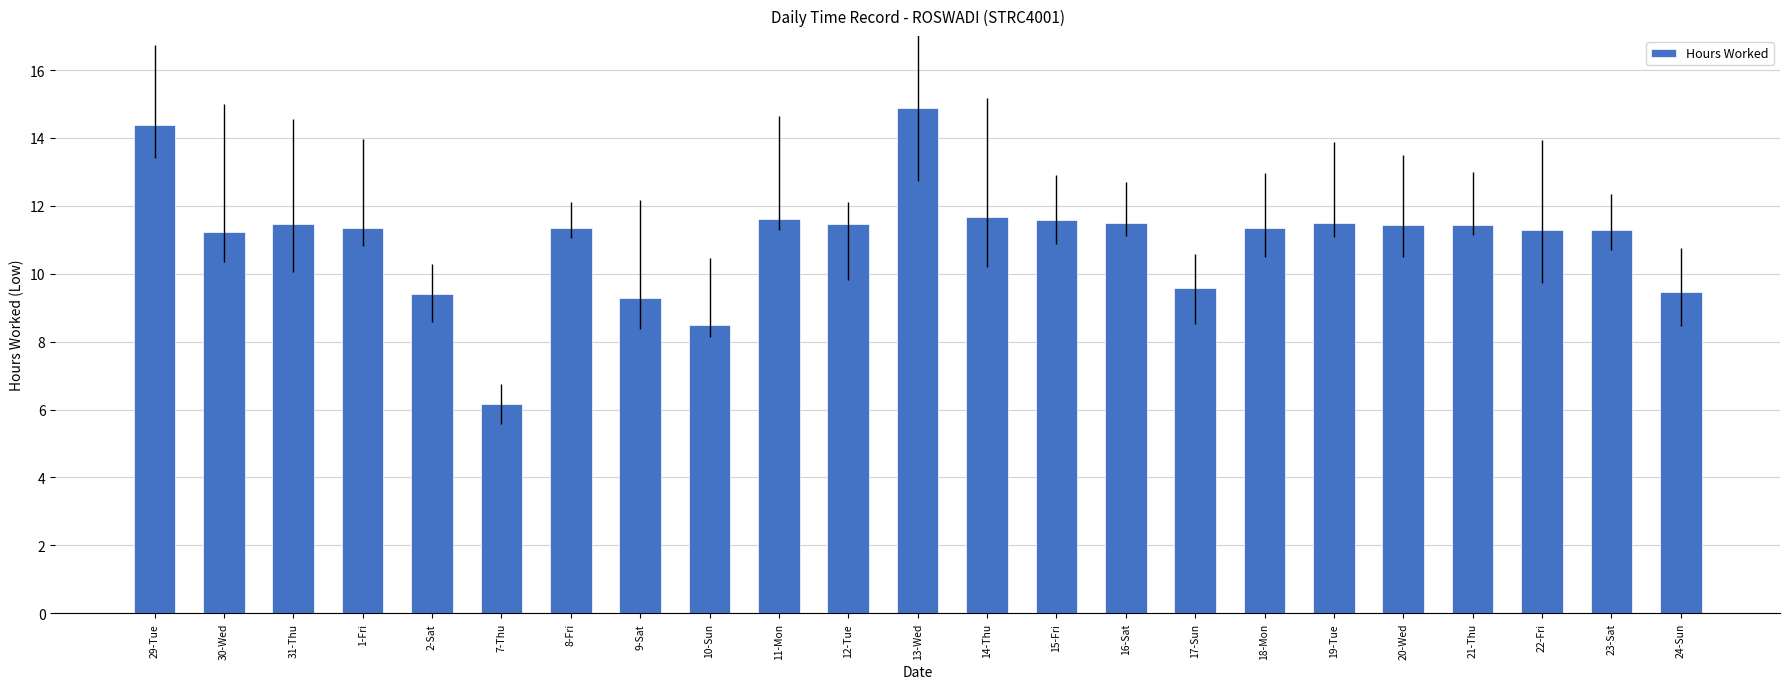

Approximately how many times larger is the value at 8-Fri compared to 11-Mon?

1.0